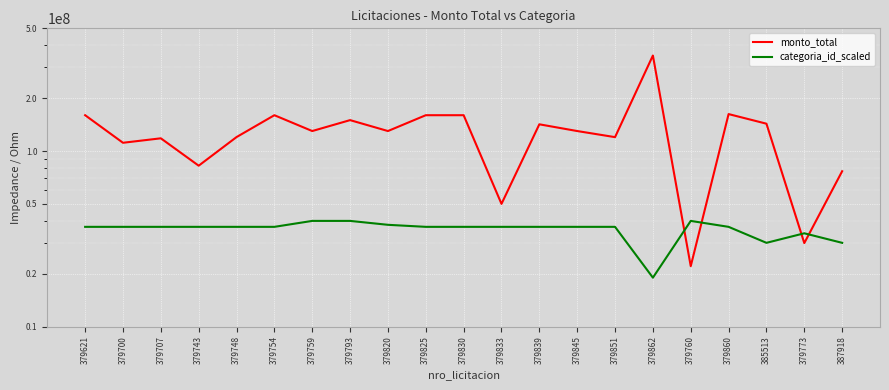

At which category does categoria_id_scaled reach its first local peak?

379760